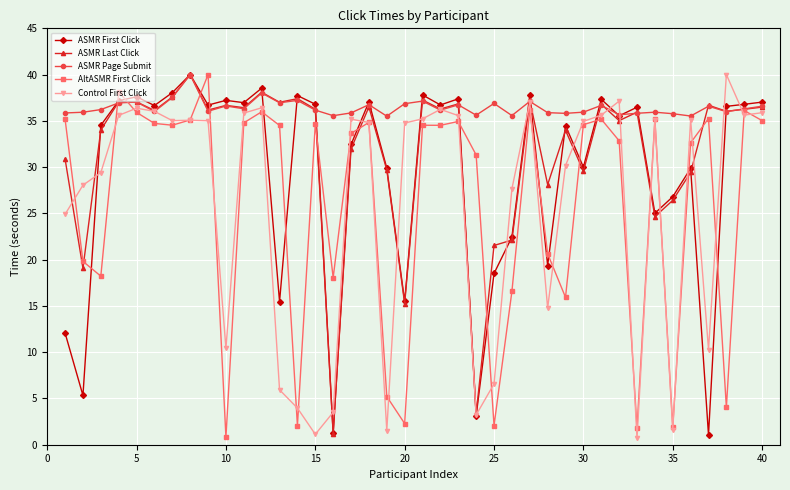

Which series has the largest total across all categories?

ASMR Page Submit